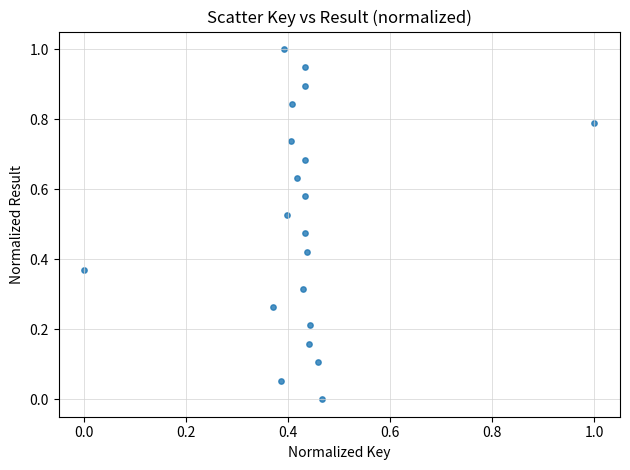

What is the range of X values (max minus min)?

1.0